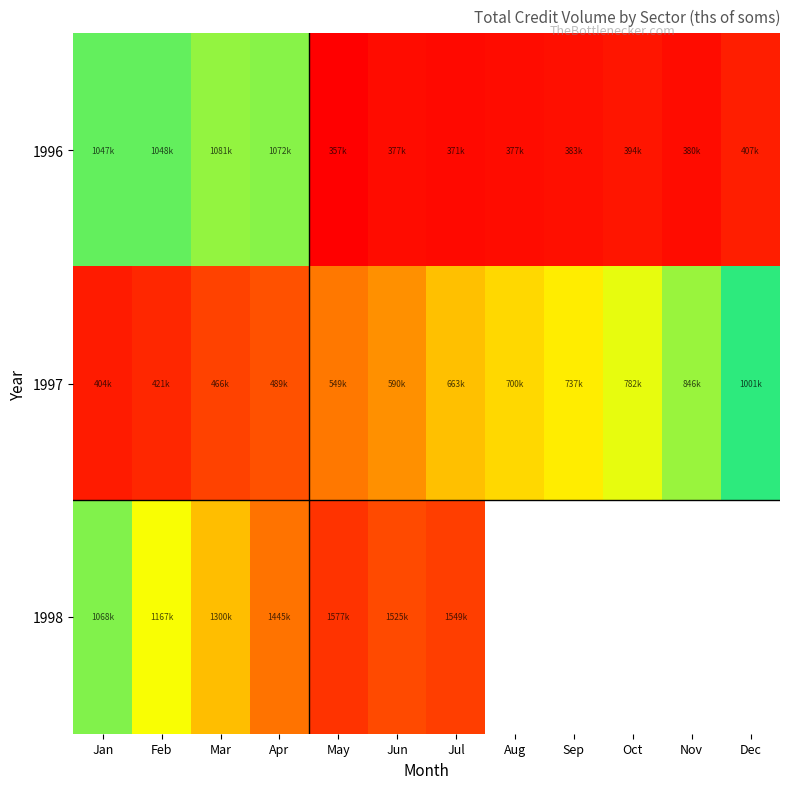

The value of 1998 at Apr is 737262.5. True or false?

False